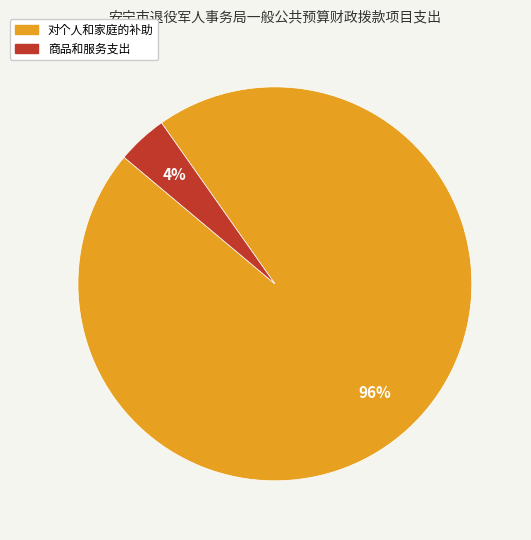

To the nearest percent, what is the average slice percentage?

50%